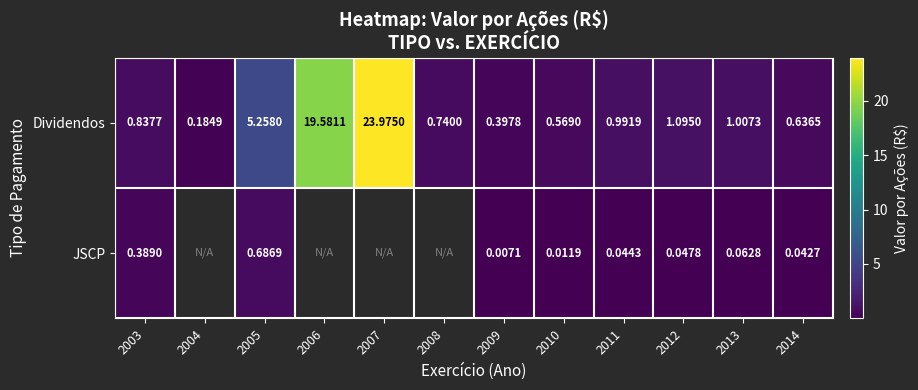

Which category has the highest value across all series?

2007